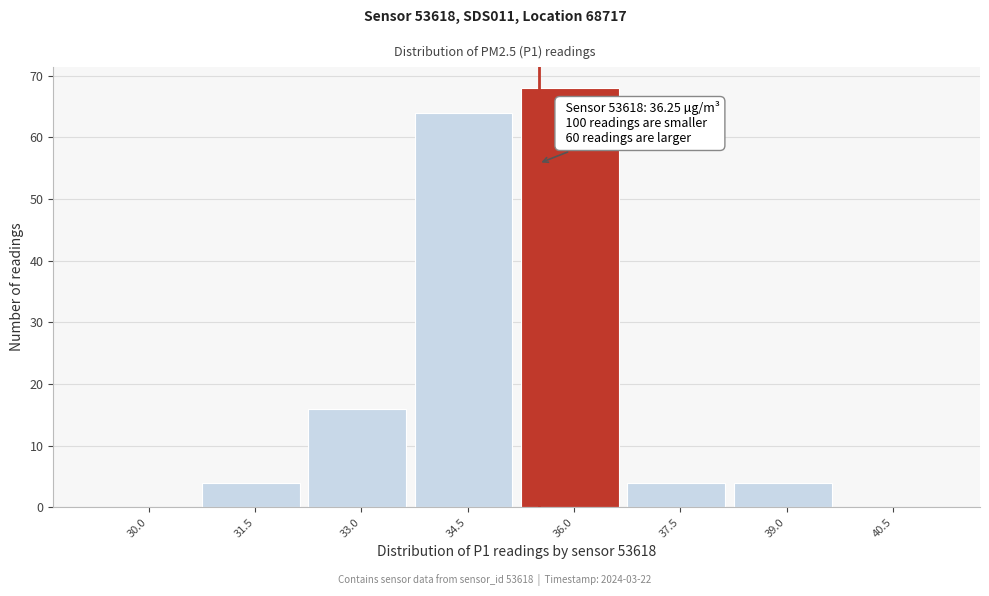

Reading left to right, what are all the values shown in this chart?

30.0=0	31.5=4	33.0=16	34.5=64	36.0=68	37.5=4	39.0=4	40.5=0